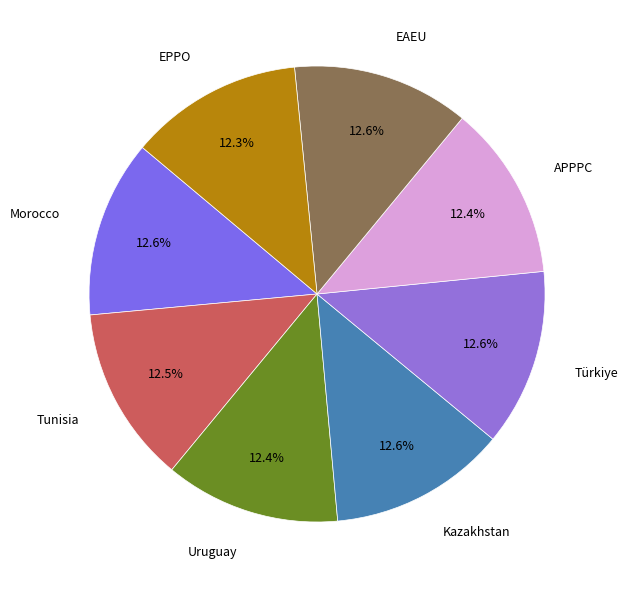

To the nearest percent, what portion does Kazakhstan represent?

13%